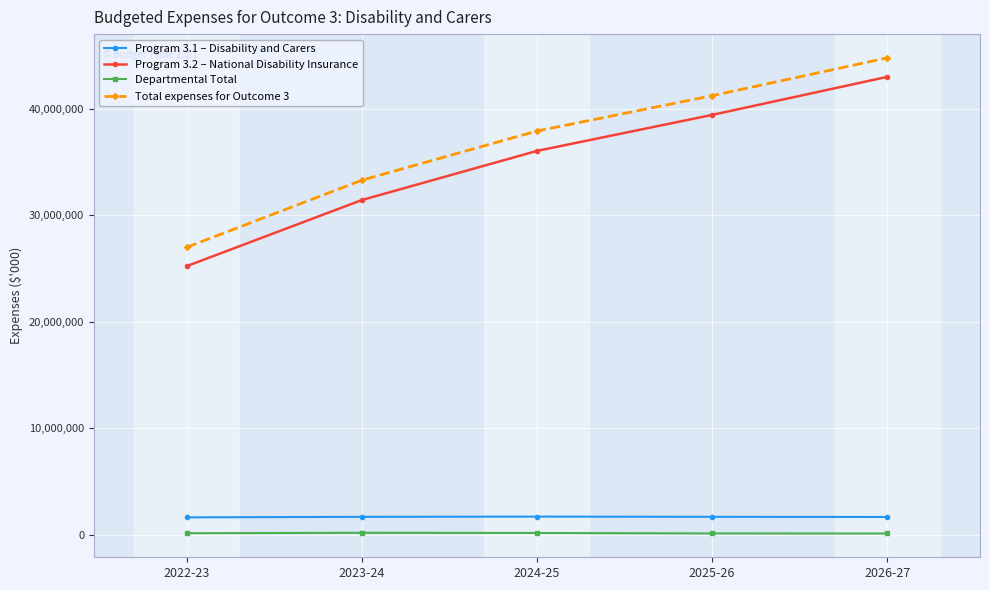

At 2022-23, list the series in order from smallest to largest.

Departmental Total, Program 3.1 – Disability and Carers, Program 3.2 – National Disability Insurance, Total expenses for Outcome 3